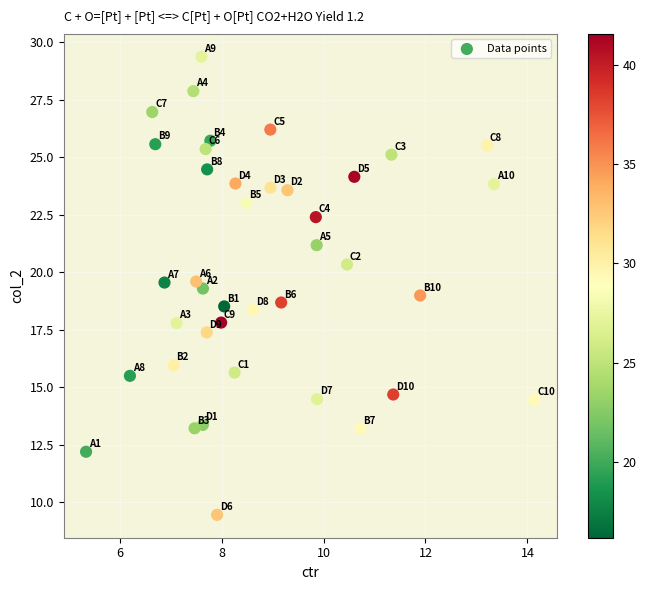

What is the range of Y values (max minus min)?

19.9